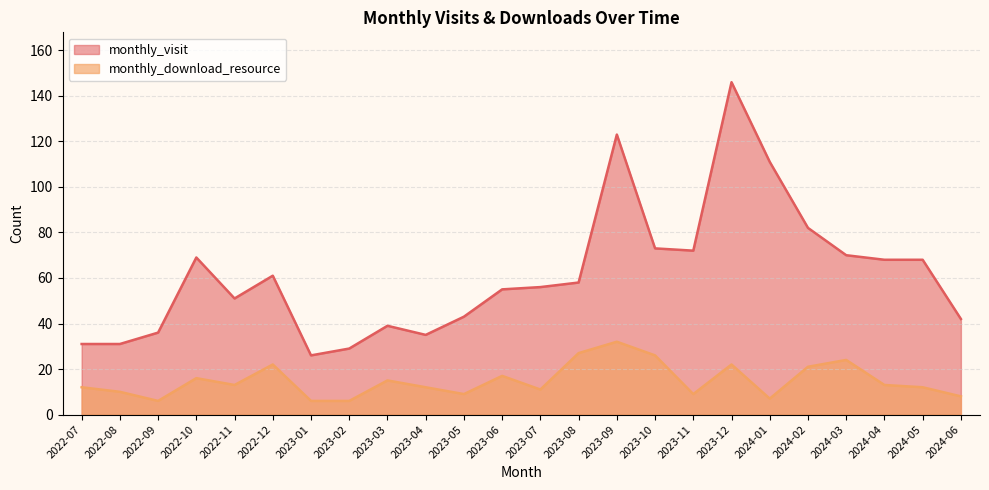

Does the chart display data point markers on the line(s)?

No